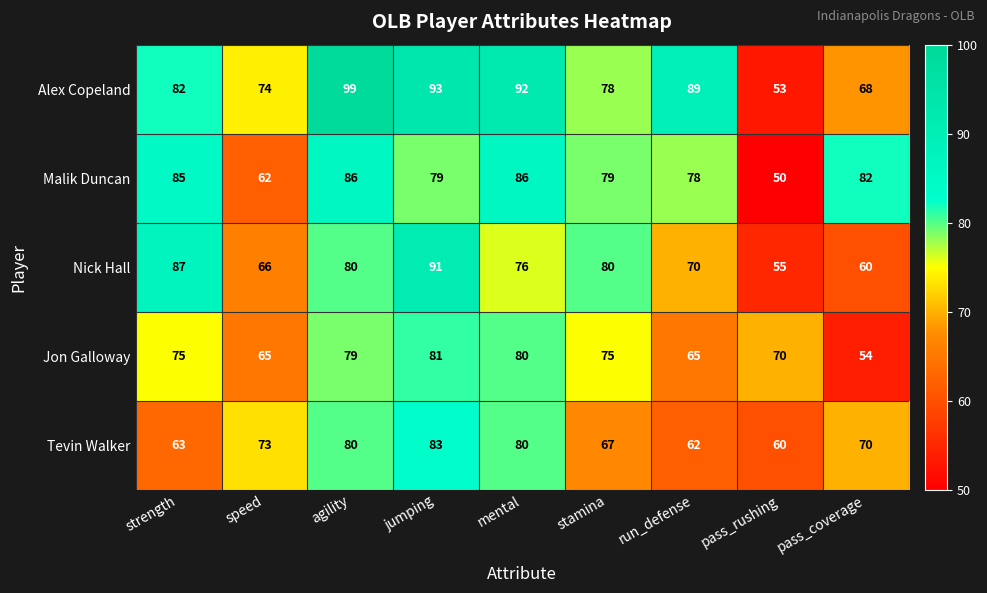

At how many categories does at least one series exceed 53?

9